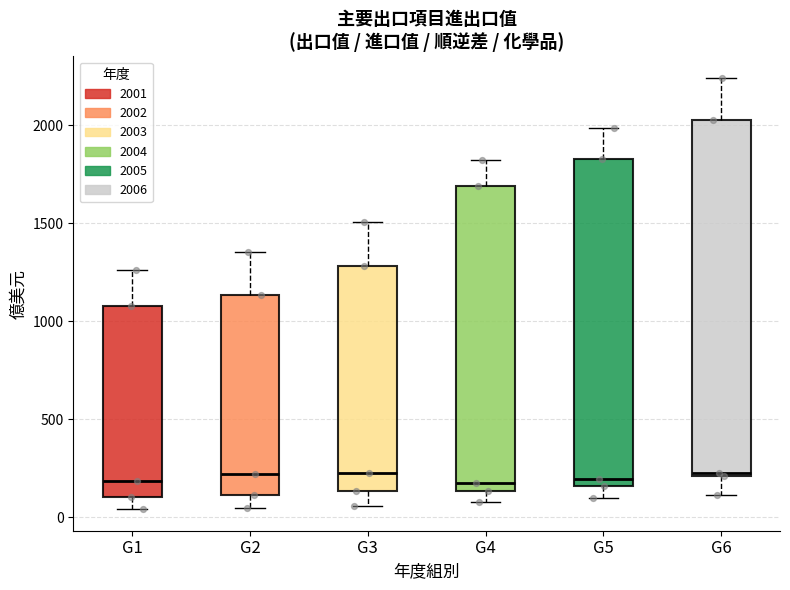

Where does the lower whisker of the box for G1 end on the y-axis? The values are not printed on the chart, so give them approximately, as read against the axis.

50